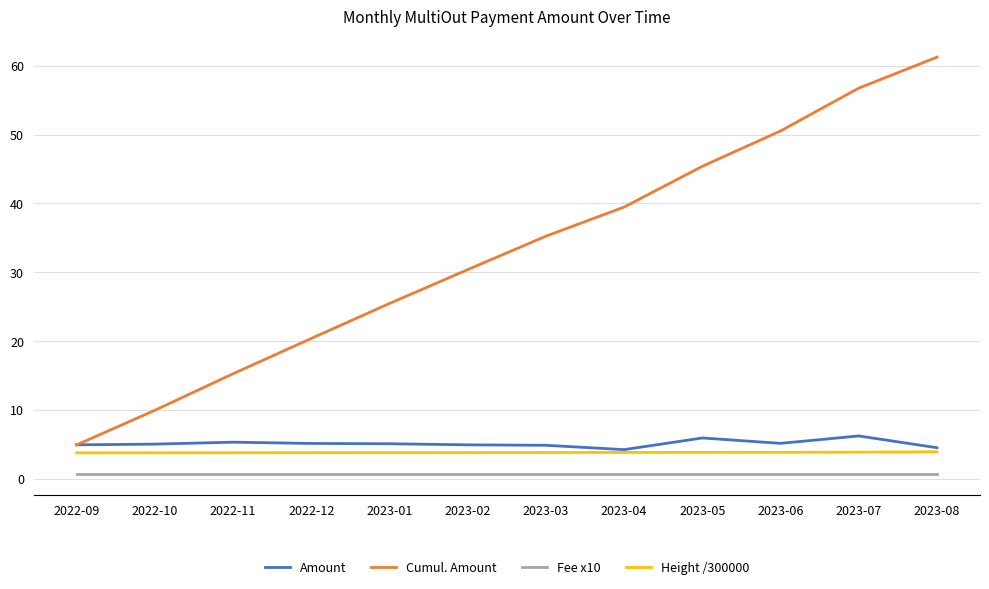

Rank the series by their maximum value, from highest to lowest.

Cumul. Amount, Amount, Height /300000, Fee x10